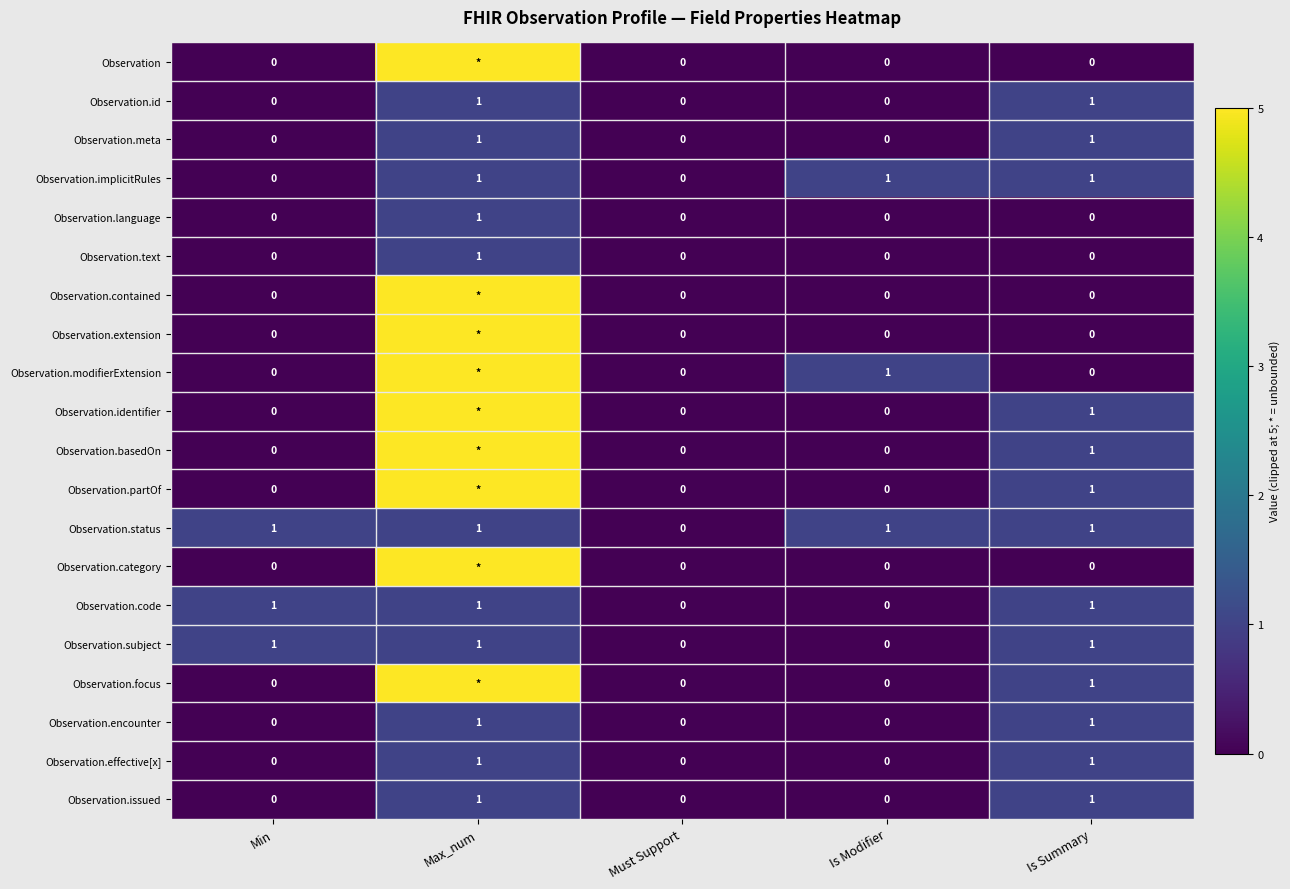

The value of Observation.modifierExtension at Is Modifier is 2. True or false?

False